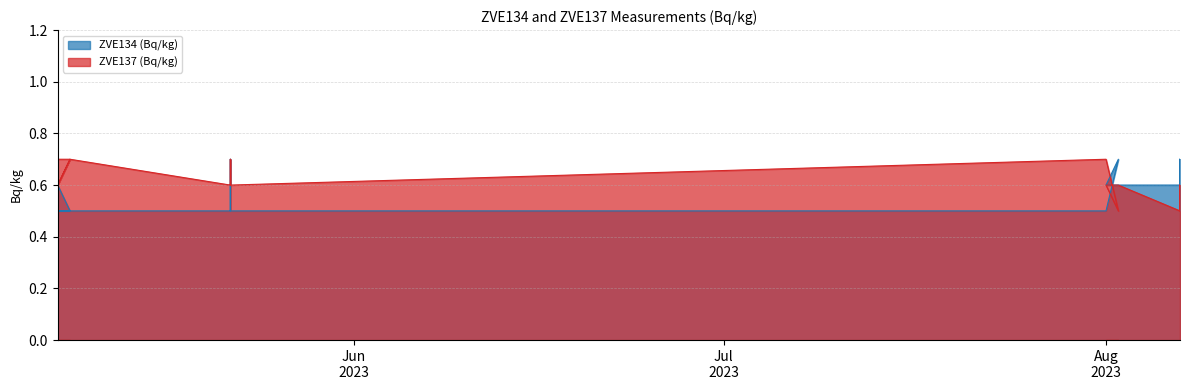

Rank the series at 2023/5/22 from lowest to highest value.

ZVE134 (Bq/kg), ZVE137 (Bq/kg)